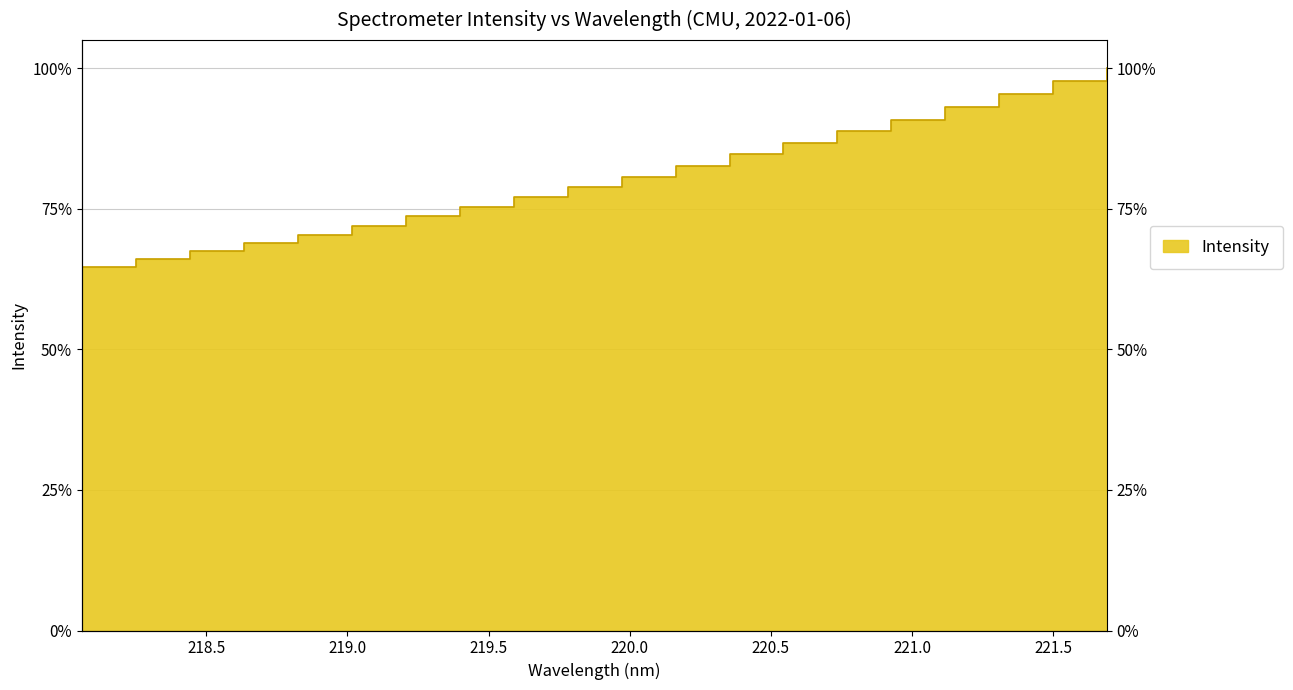

What is the label of the 20th point from the right?

218.0596